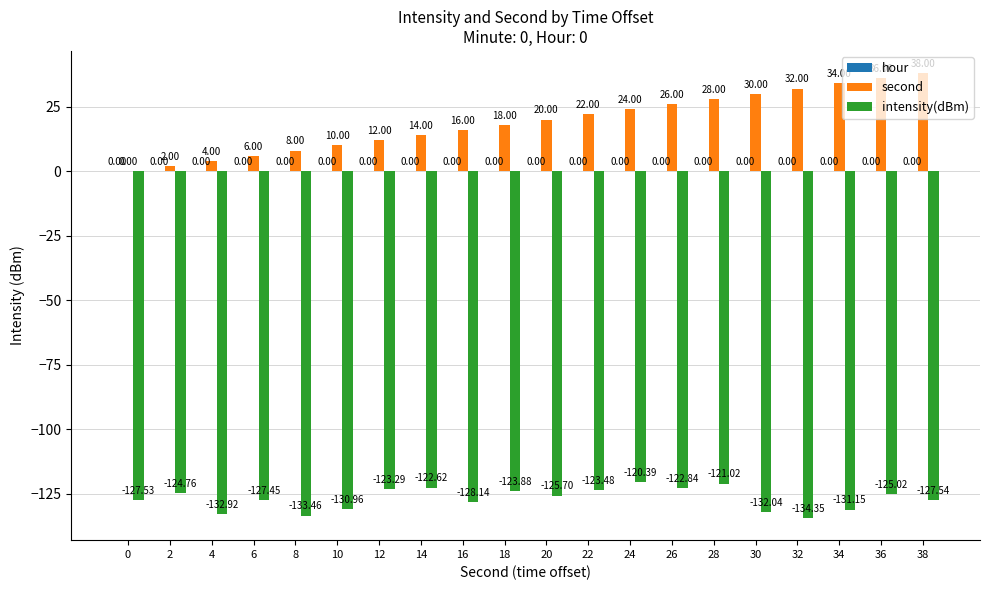

Is the value of second at 34 greater than the value of intensity(dBm) at 36?

Yes